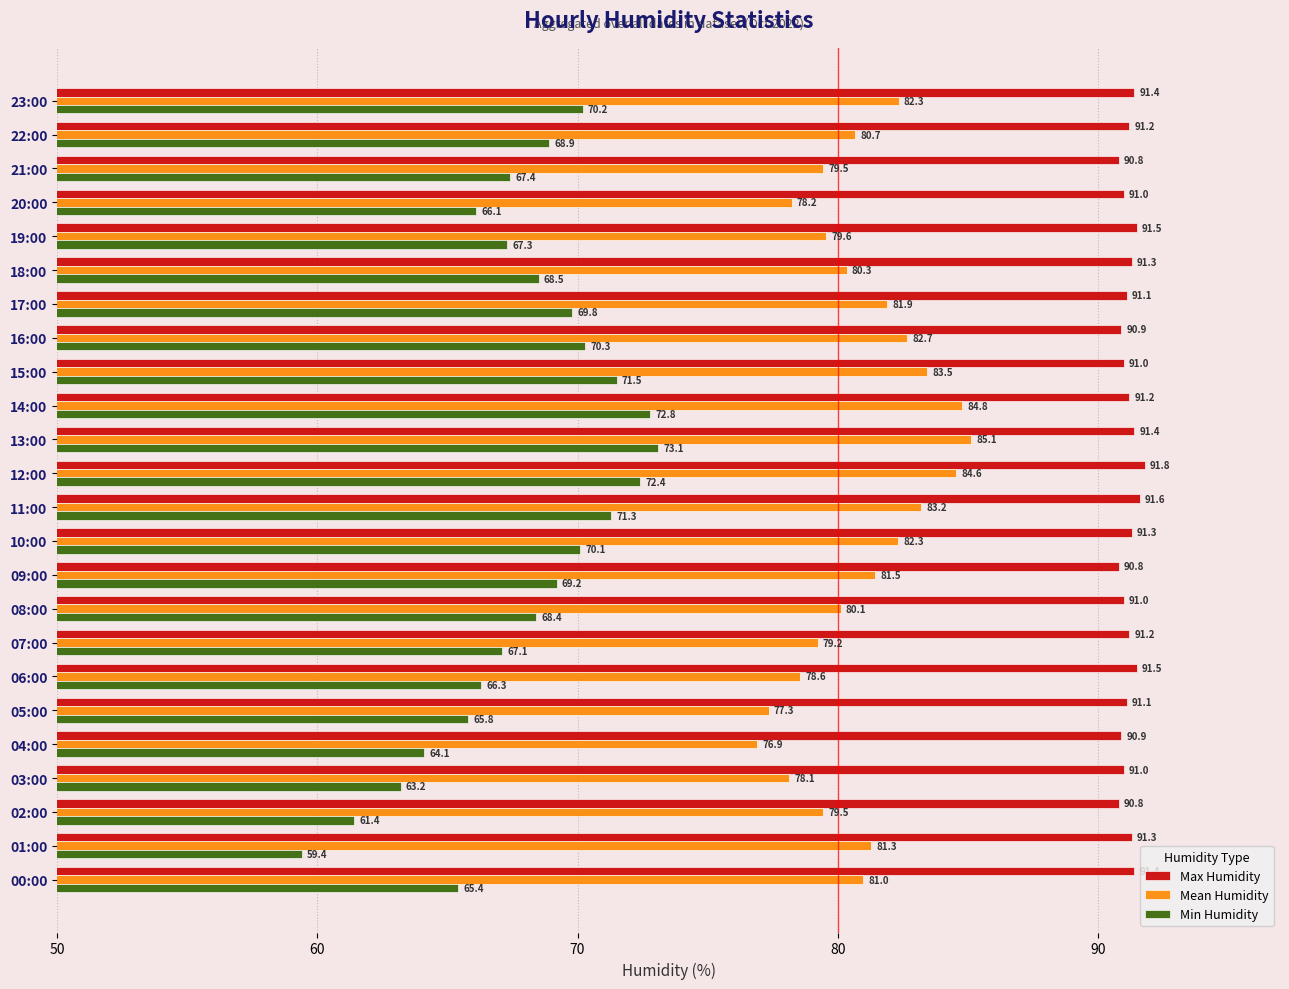

What is the greatest value displayed?

91.8